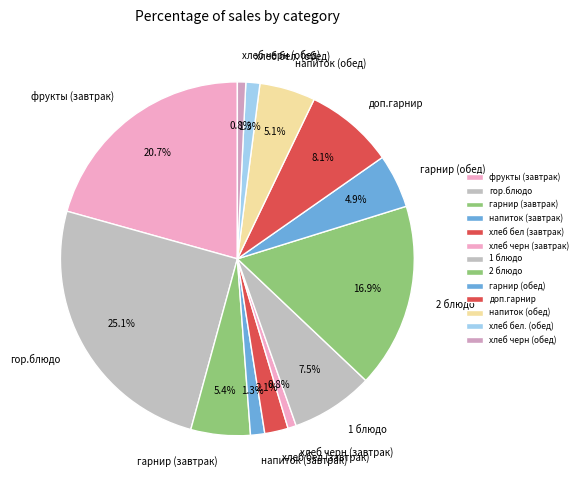

Is it true that напиток (завтрак) is 1% of the pie?

True